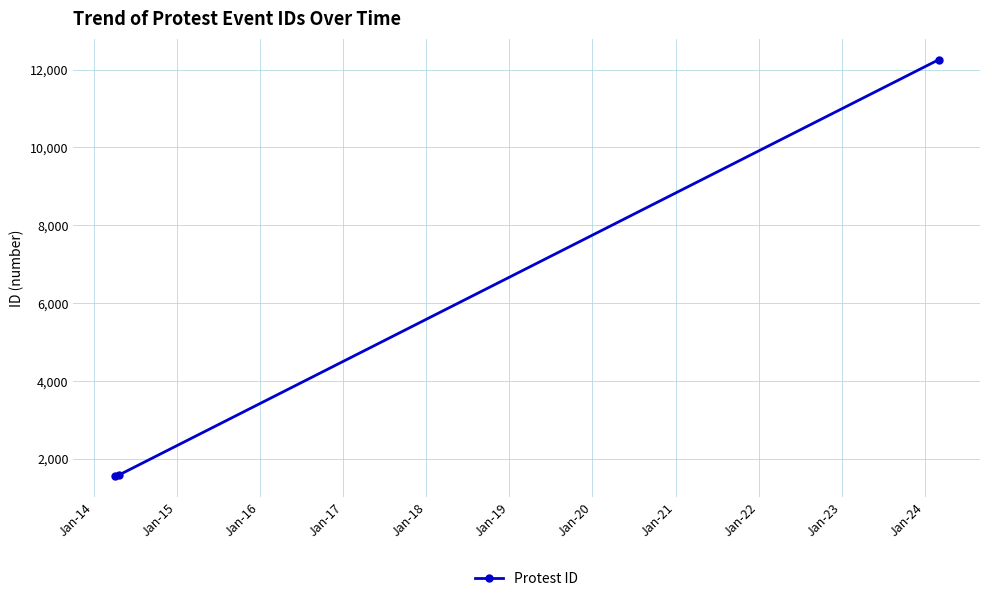

Is this an area chart (filled region under the line)?

No